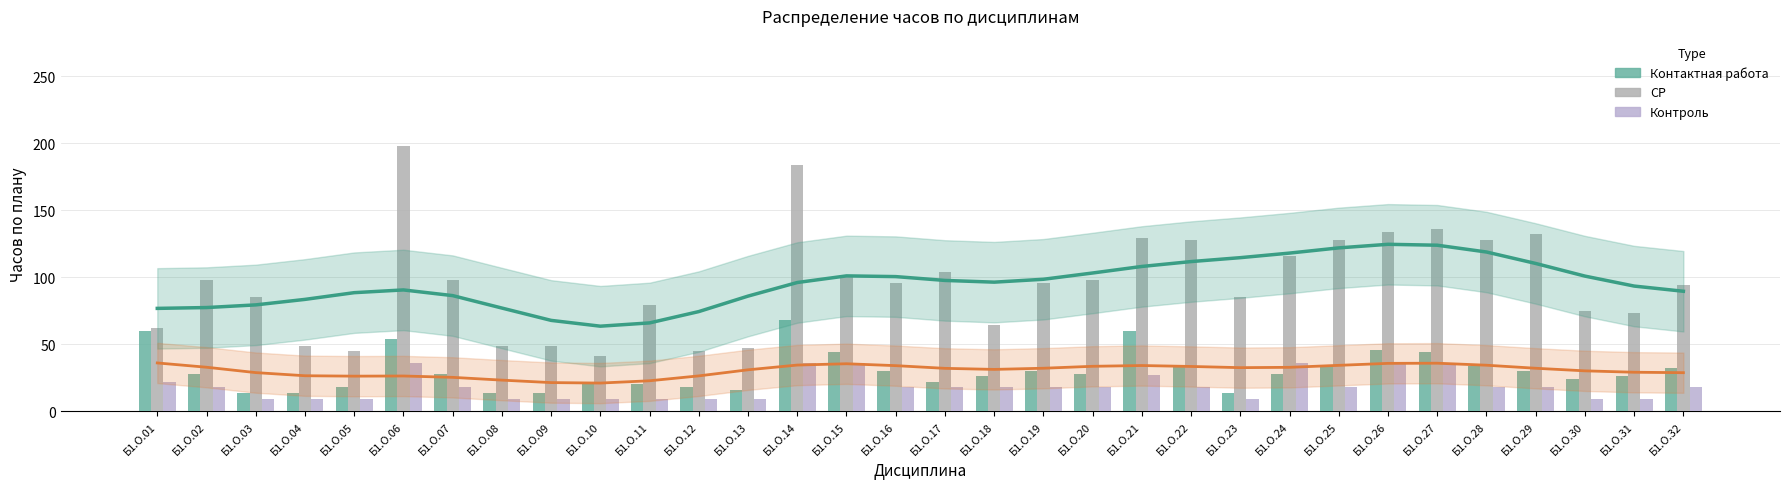

Count the number of data series in this chart.

3